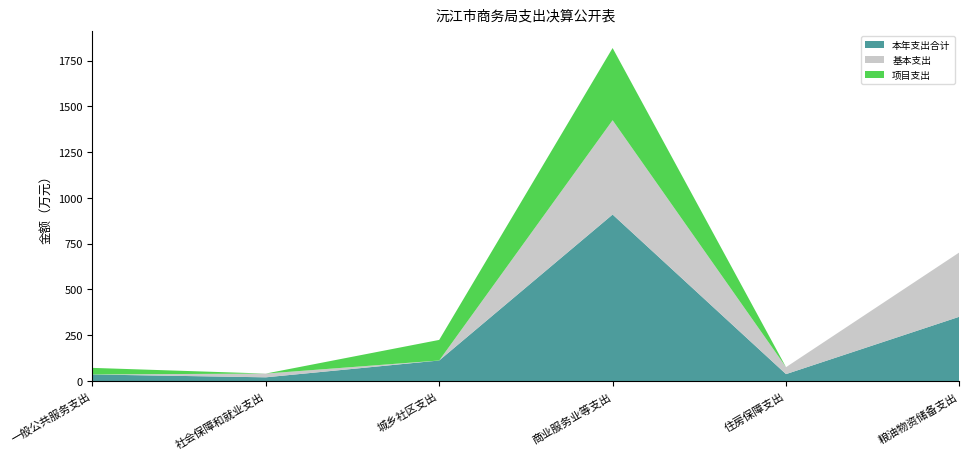

At which category is the sum across all series the highest?

商业服务业等支出